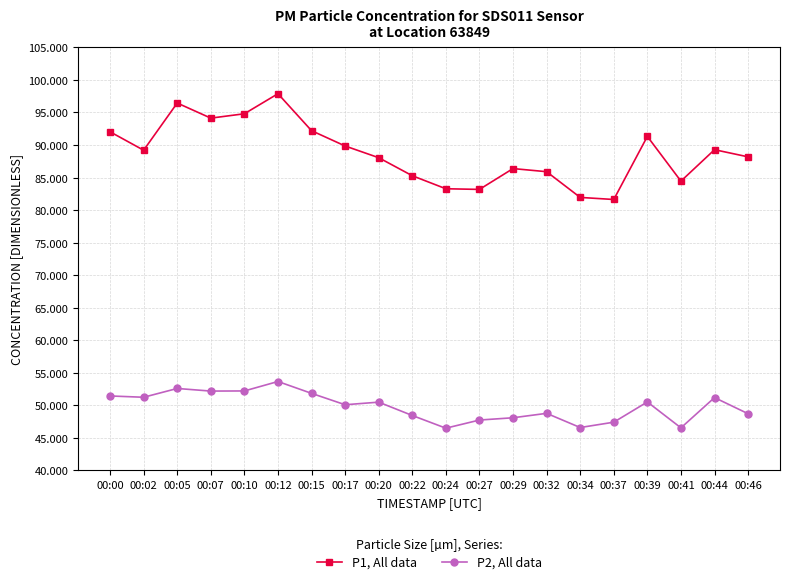

The P1, All data series shows 158.9 at 00:05. True or false?

False